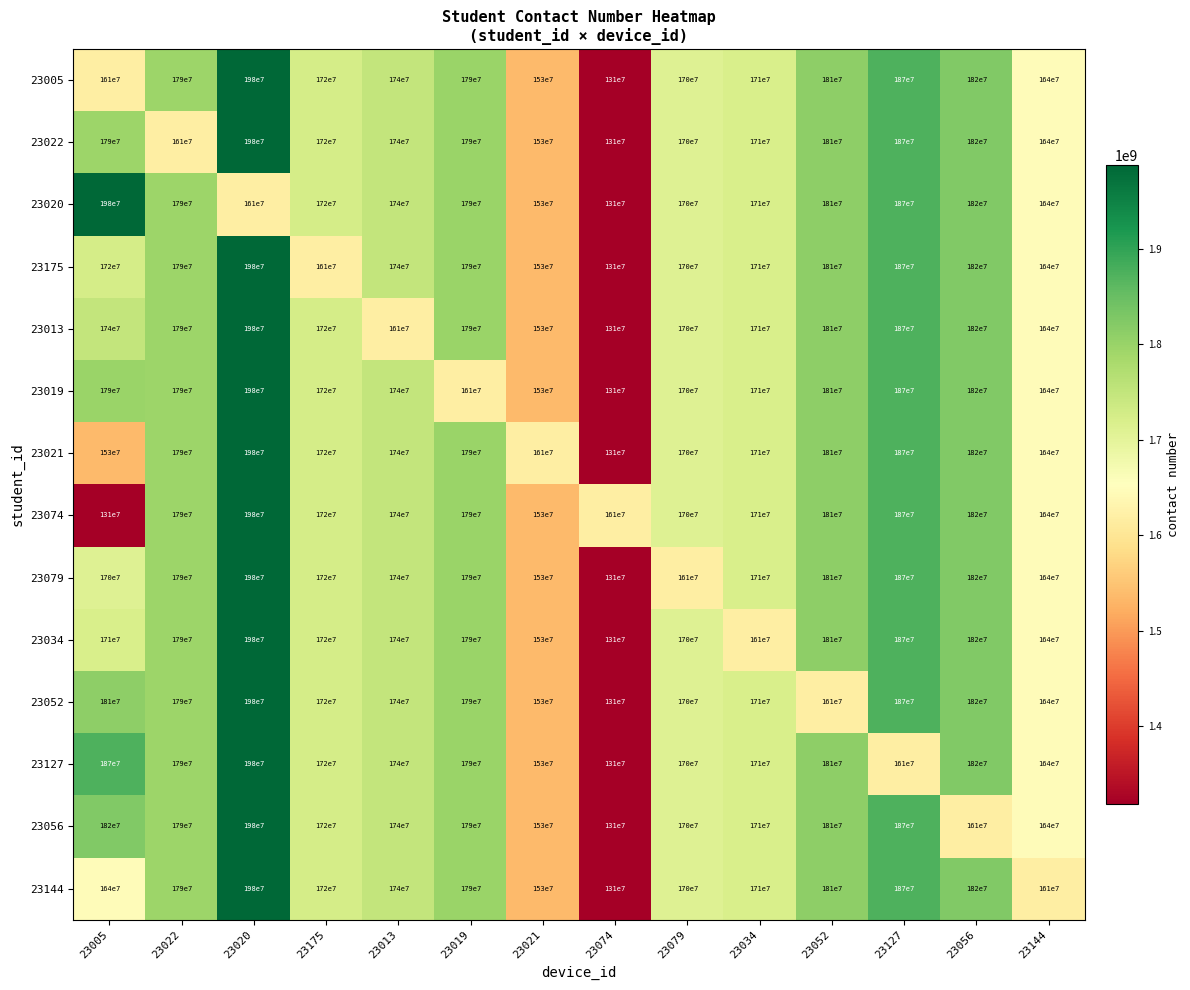

Between 23020 and 23127, which series saw the biggest shift?

23127